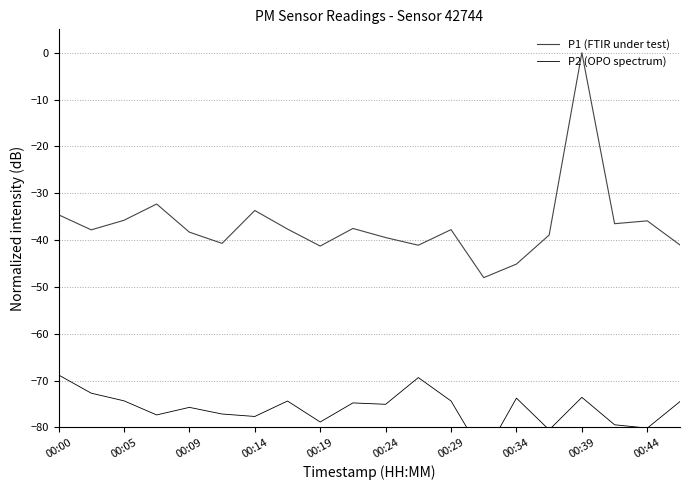

The P1 (FTIR under test) series shows -17.5 at 00:14. True or false?

False